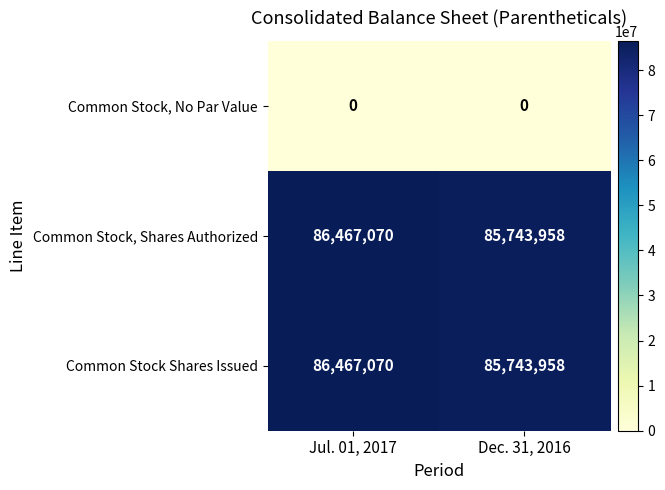

At which category is the sum across all series the highest?

Jul. 01, 2017